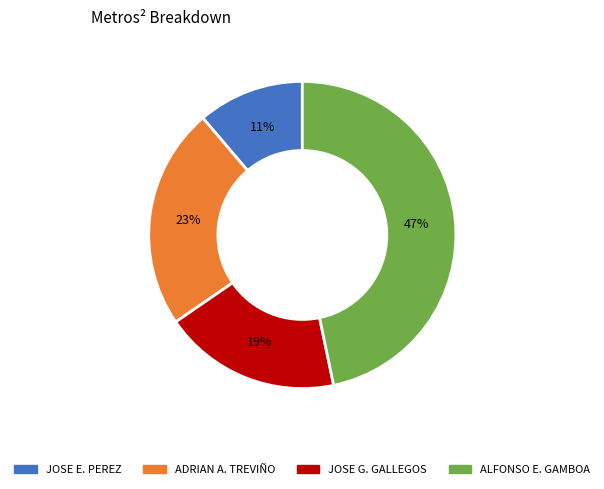

To the nearest percent, what is the difference between the largest and smallest slice percentages?

36%